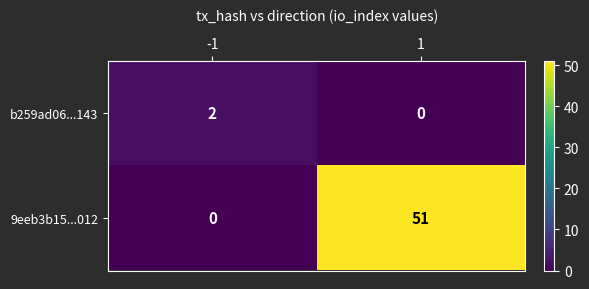

Between -1 and 1, which series saw the biggest shift?

9eeb3b15...012